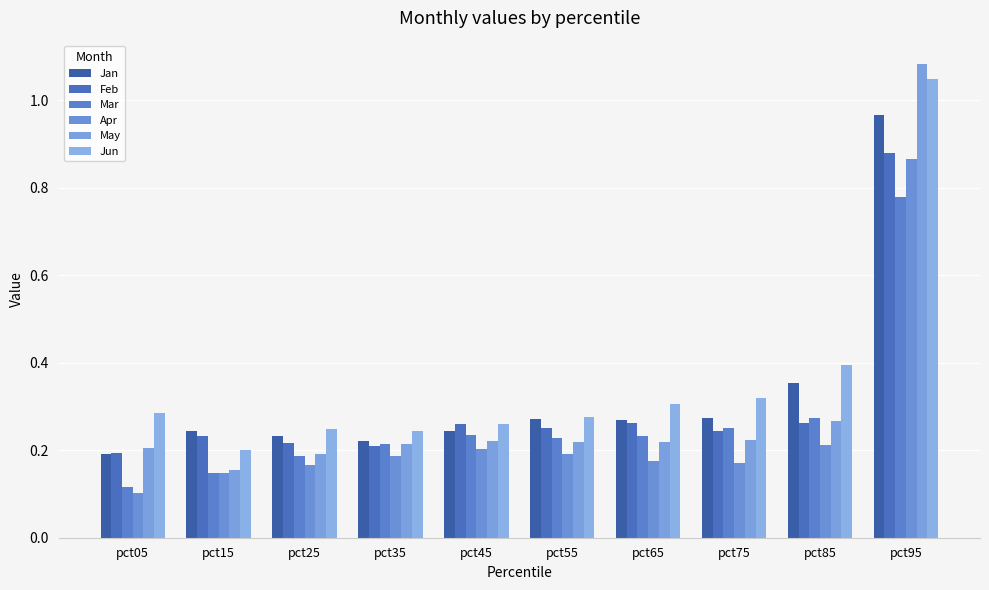

How many categories are shown in the chart?

10